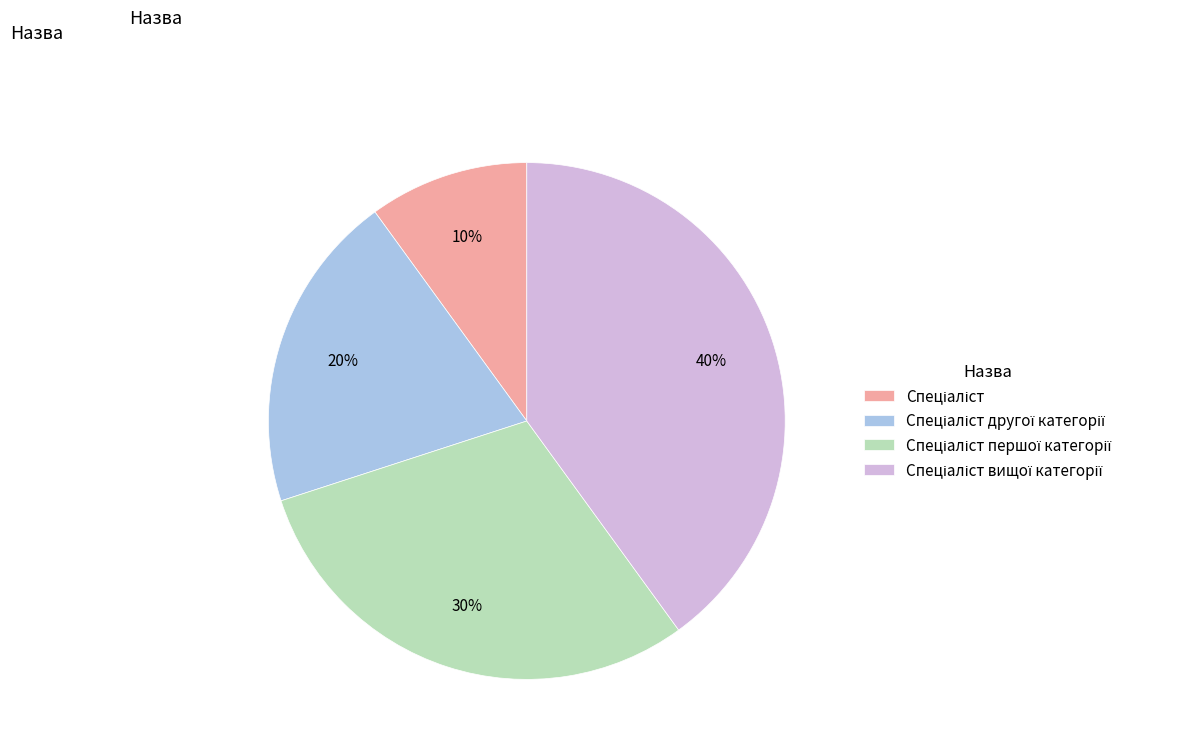

Is there a majority slice in this chart?

No